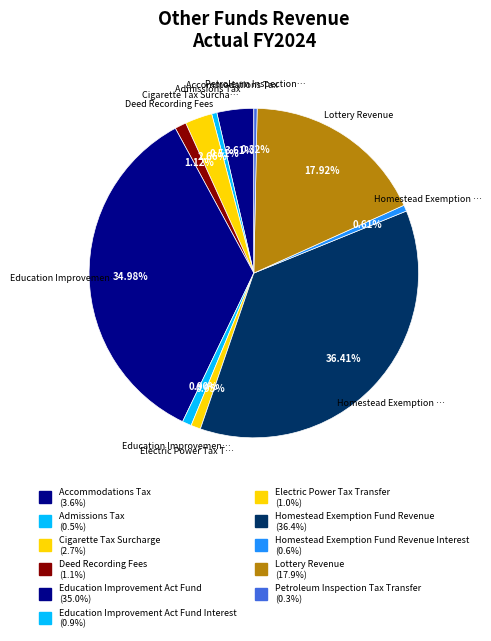

How many slices are in this pie chart?

11